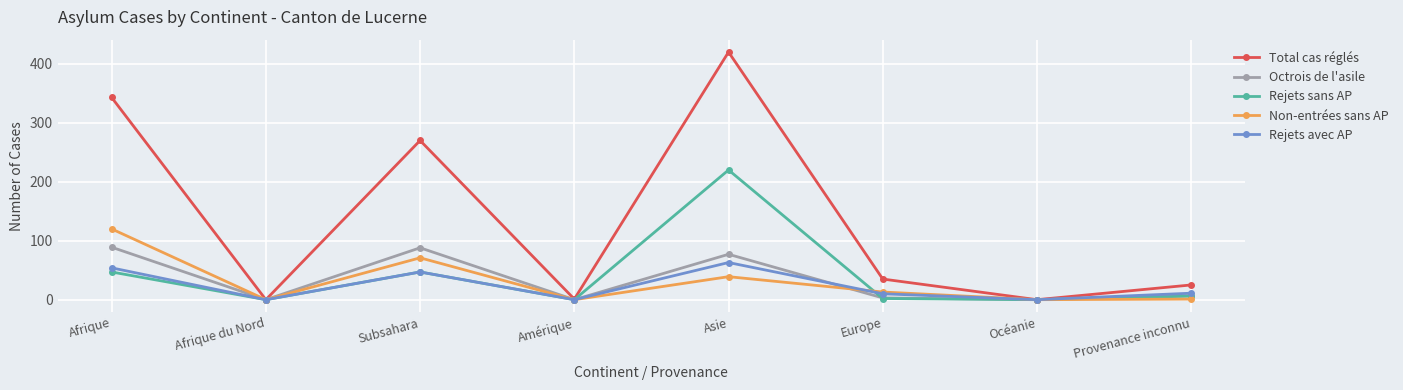

At which category does Non-entrées sans AP reach its first local valley?

Afrique du Nord